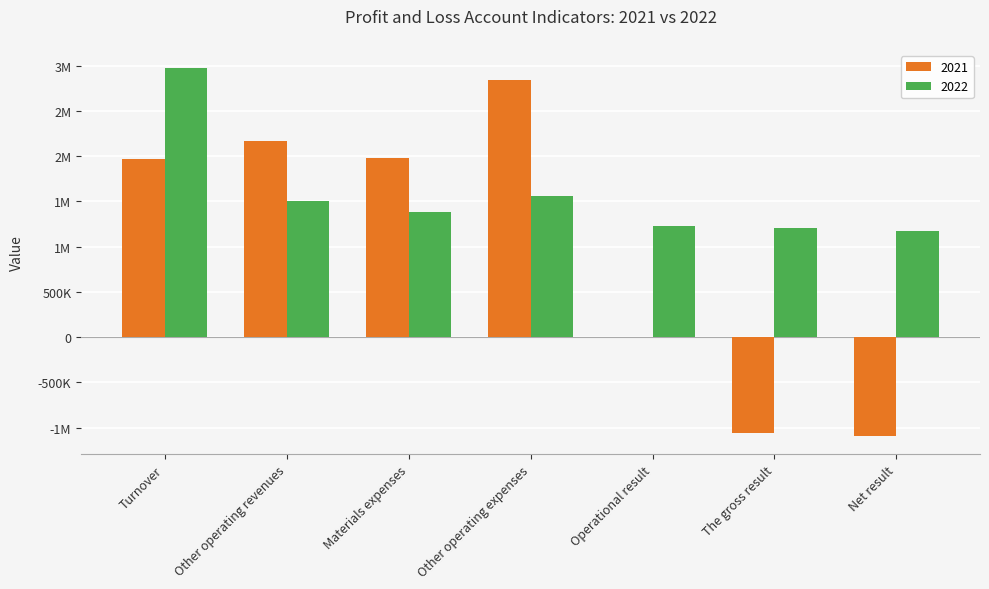

What is the difference between the second highest and second lowest values in the 2021 series?

3216192.0